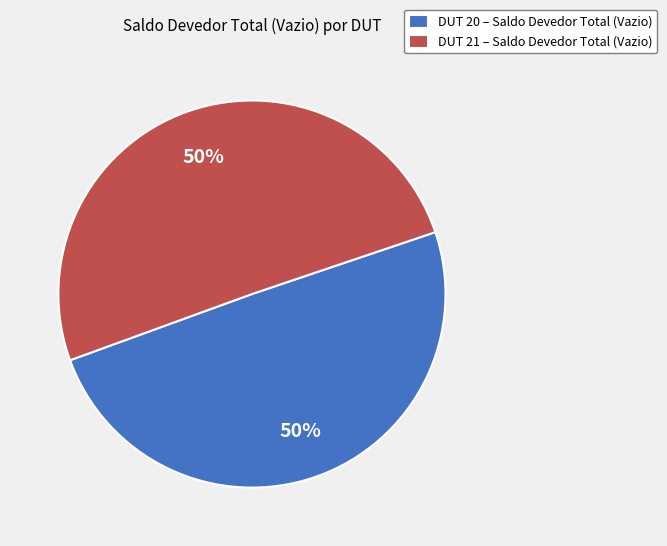

To the nearest percent, what is the combined percentage of DUT 20 – Saldo Devedor Total (Vazio) and DUT 21 – Saldo Devedor Total (Vazio)?

100%